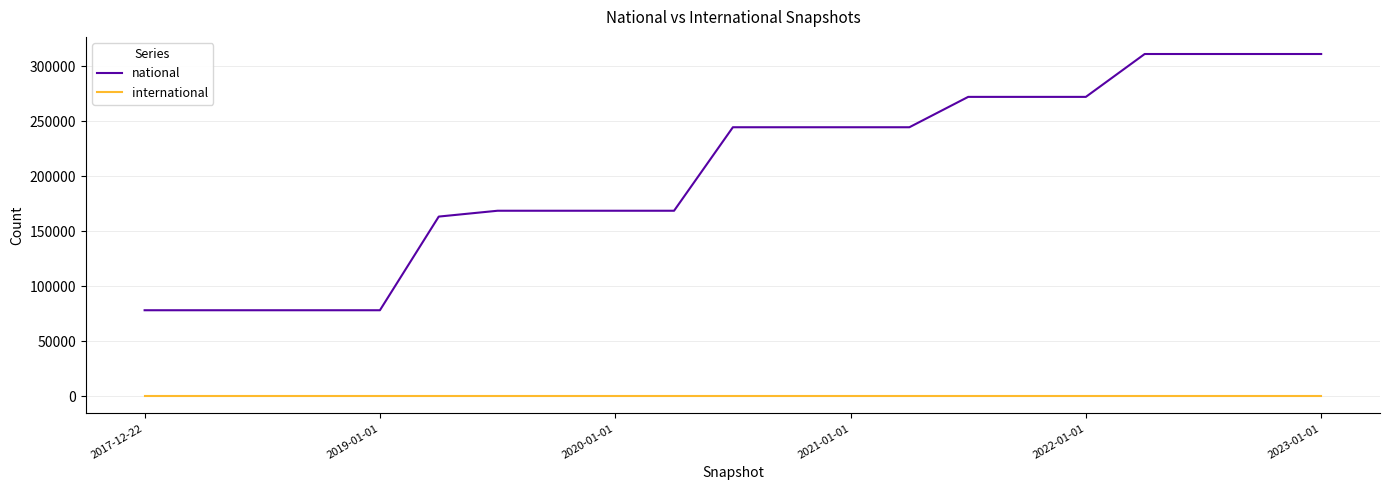

What is the difference between the maximum and minimum values in the national series?

232880